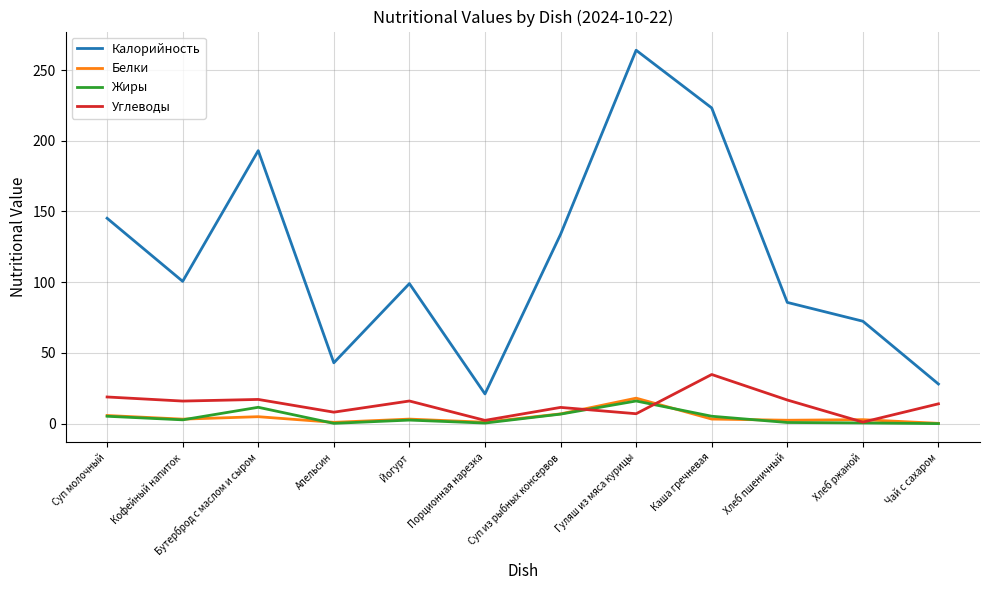

Which category has the highest value across all series?

Гуляш из мяса курицы